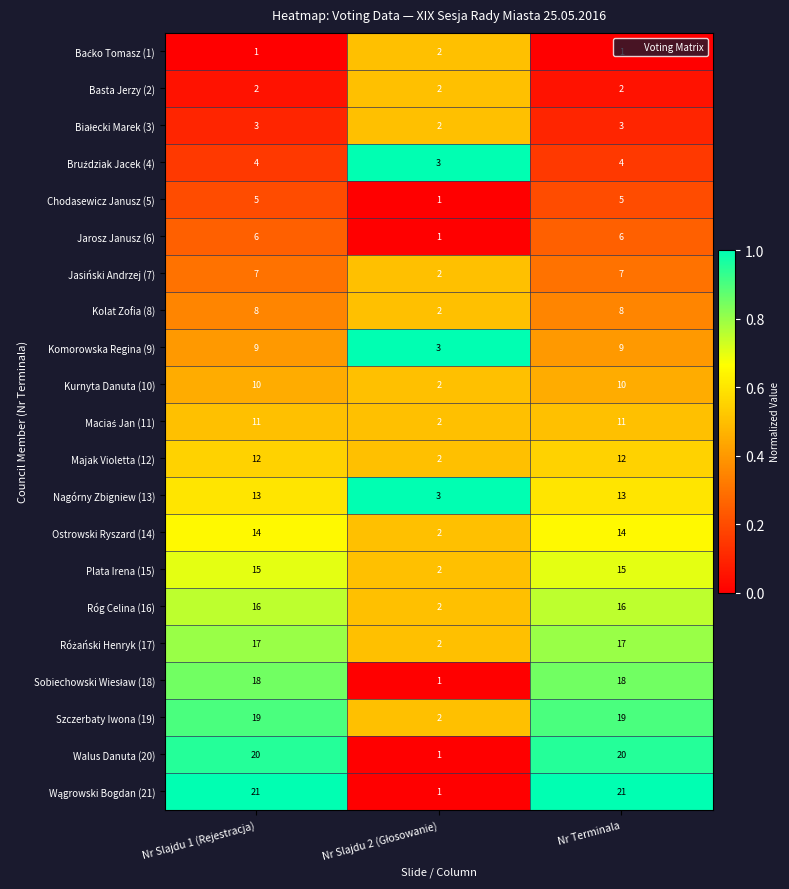

What is the difference between the maximum and minimum values in the Jarosz Janusz (6) series?

5